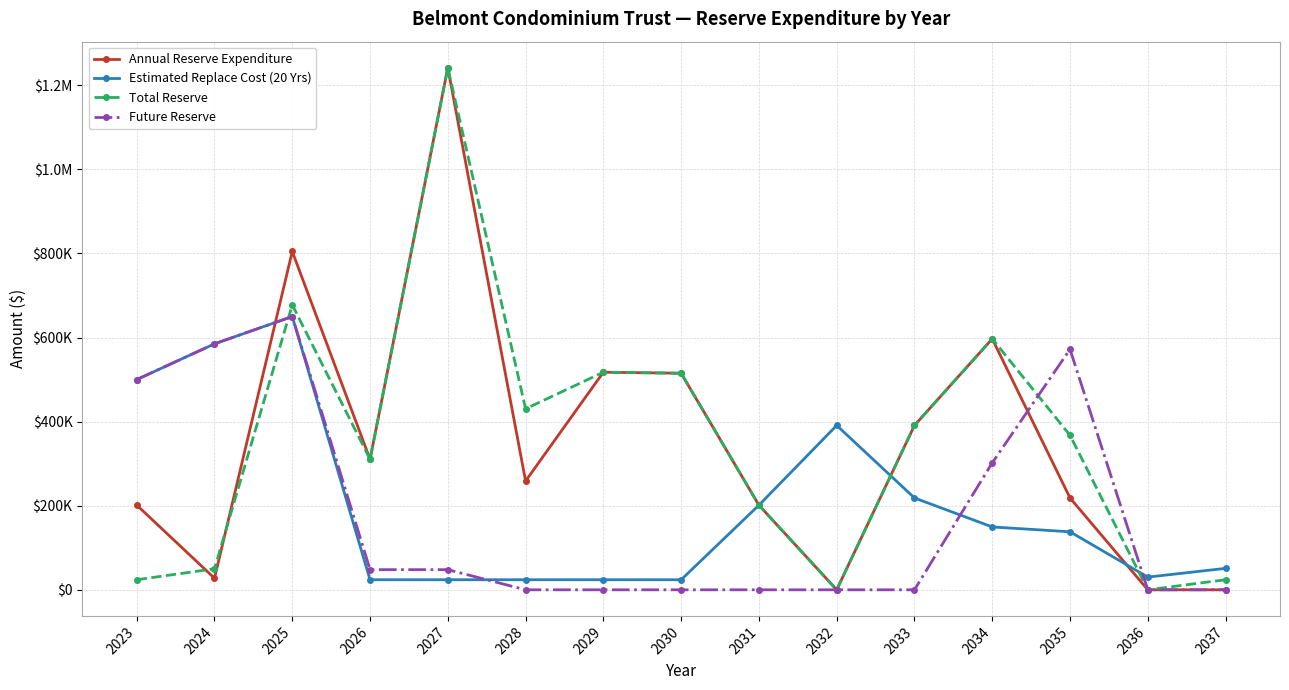

Does the chart have visible grid lines?

Yes